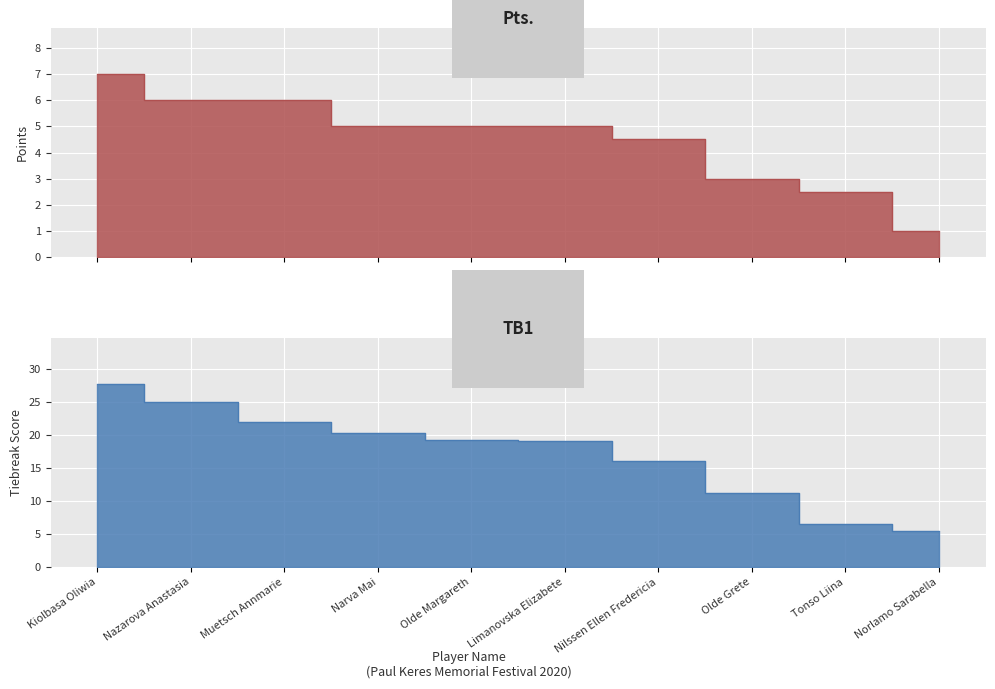

True or false: Pts. has more than 2 points higher than both neighbors.

False